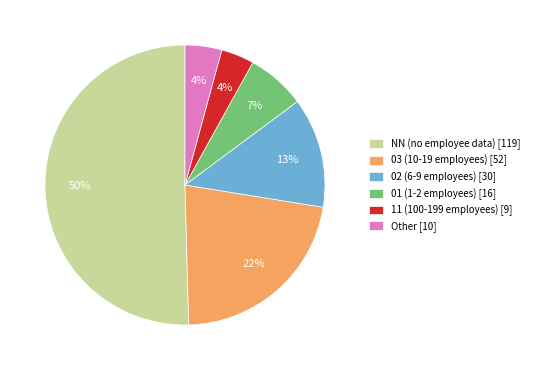

Do 03 (10-19 employees) [52] and 11 (100-199 employees) [9] together represent more than half of the pie?

No